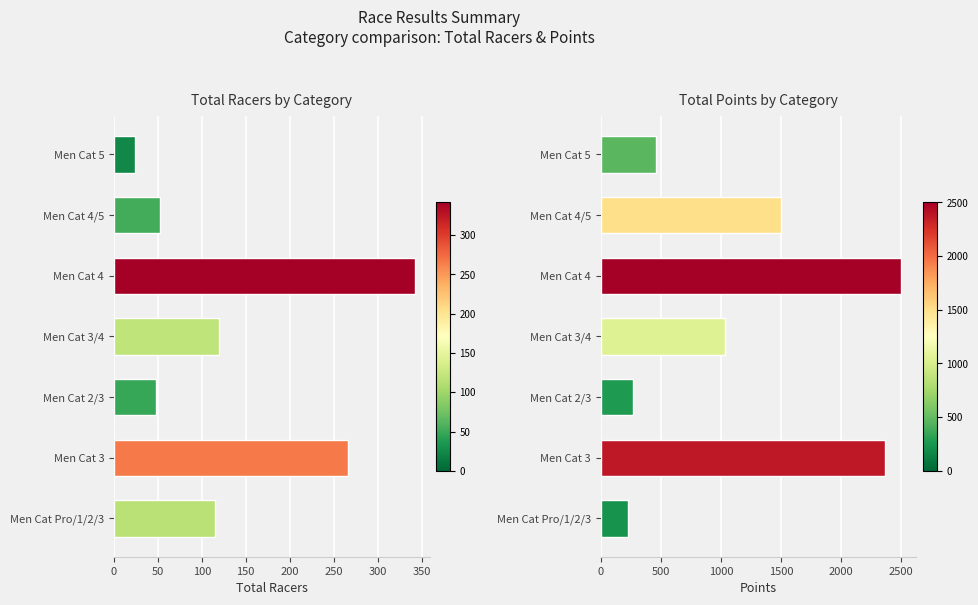

What is the value of the Points bar at the 3rd from the left?

2503.0